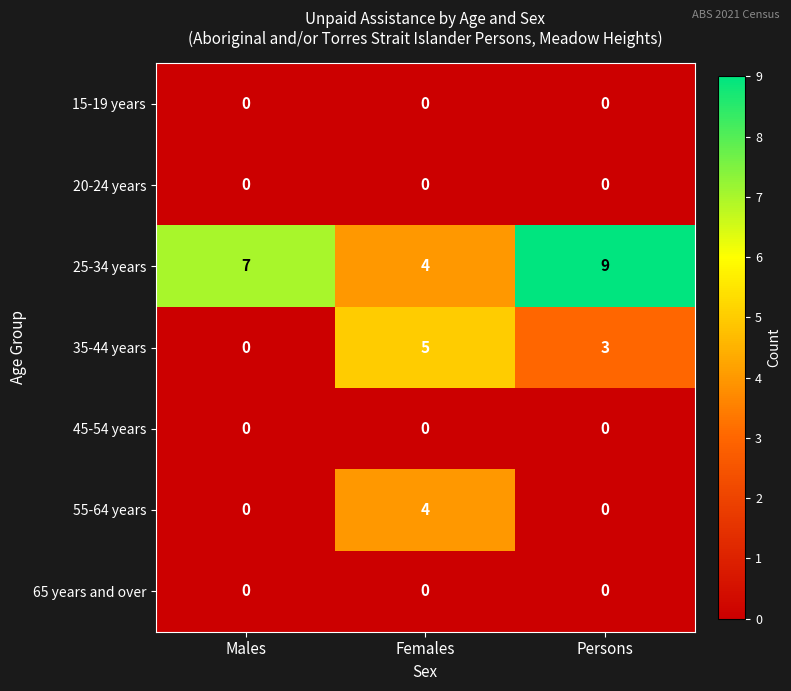

Which label corresponds to the largest value in the chart?

Persons